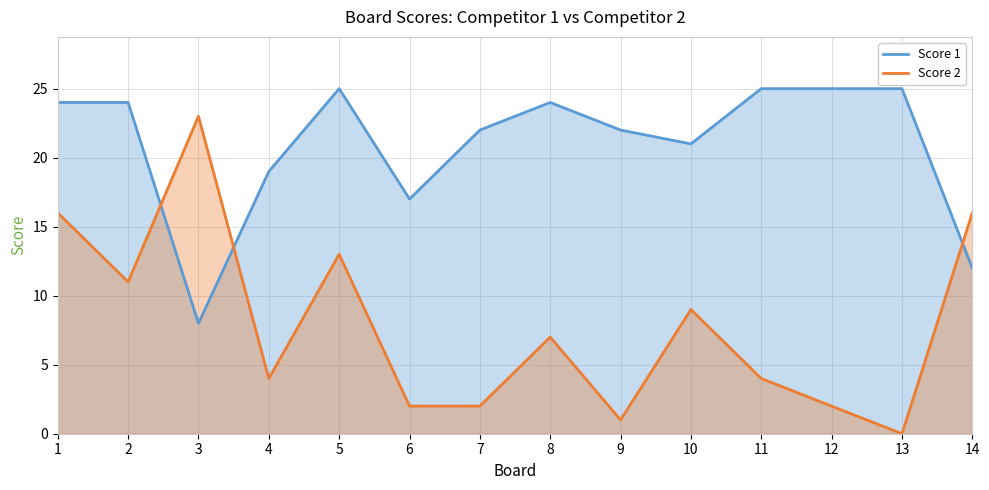

Where is Score 1 nearest to the value 16?

6